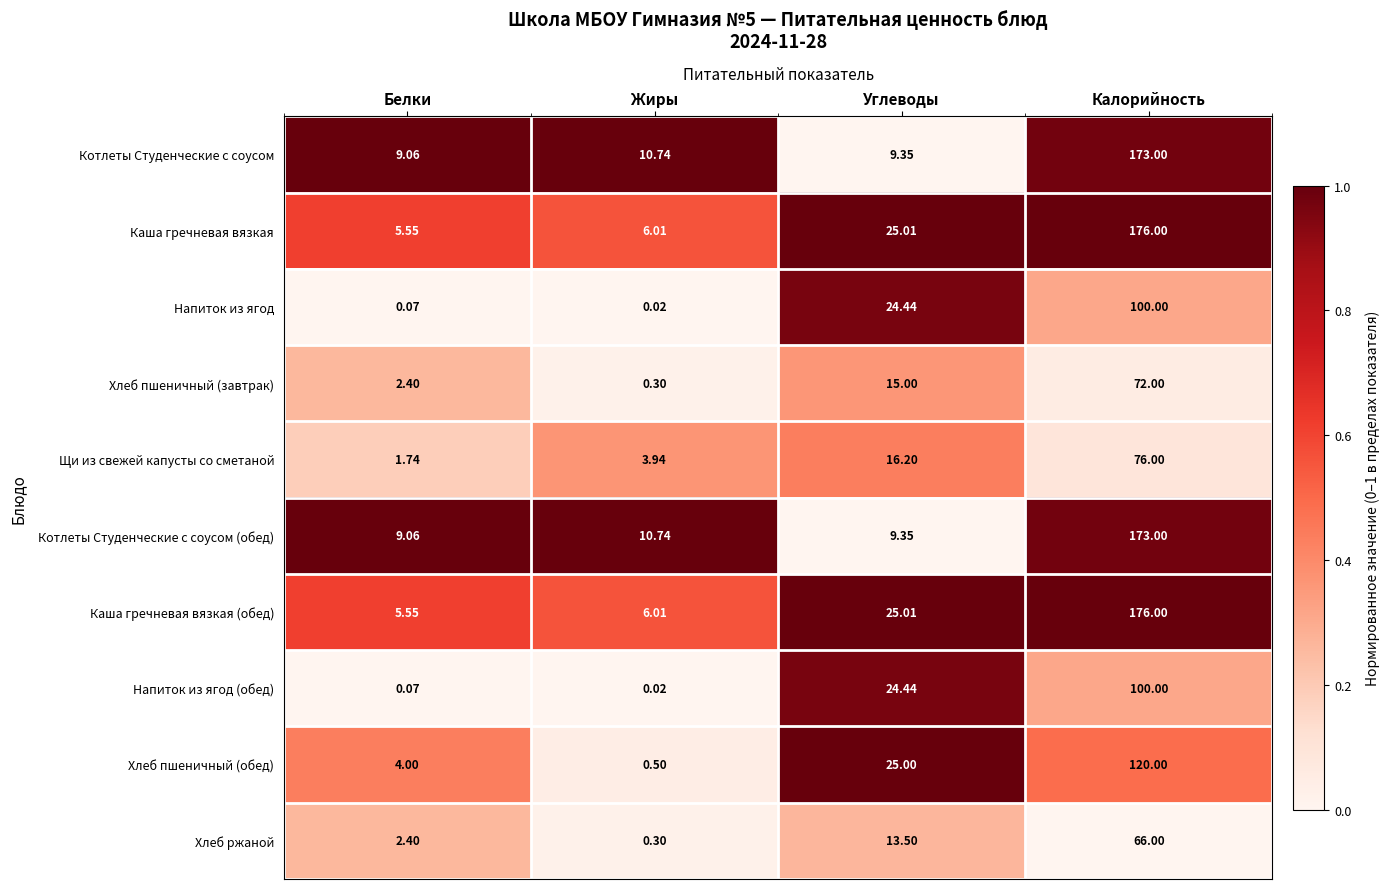

Is the value of Котлеты Студенческие с соусом at Углеводы greater than the value of Хлеб пшеничный (завтрак) at Углеводы?

No